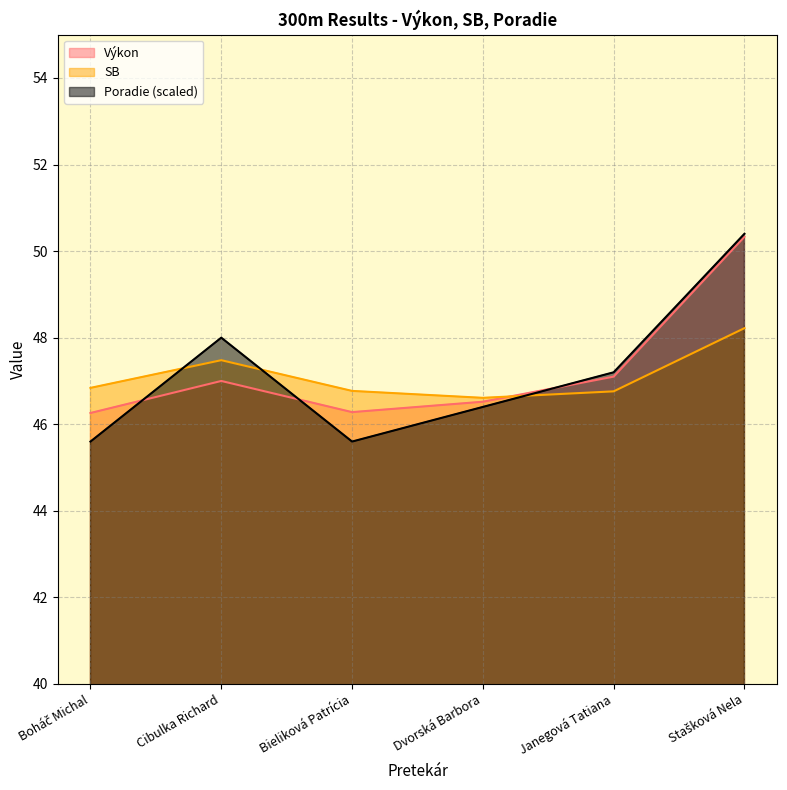

What is the total value across all series at Dvorská Barbora?

139.5